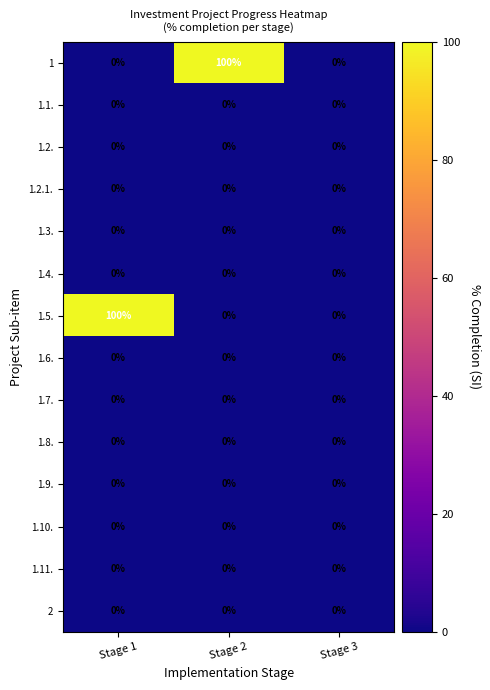

Which series changed the most between Stage 2 and Stage 3?

1